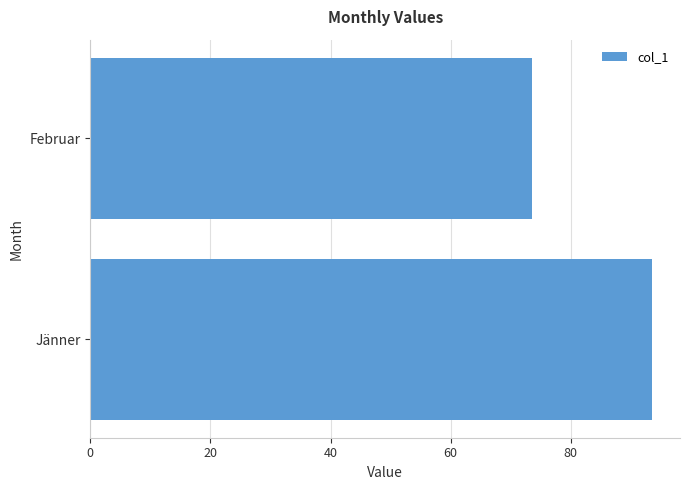

Reading bottom to top, extract all data points from this chart.

Jänner=93.5	Februar=73.5